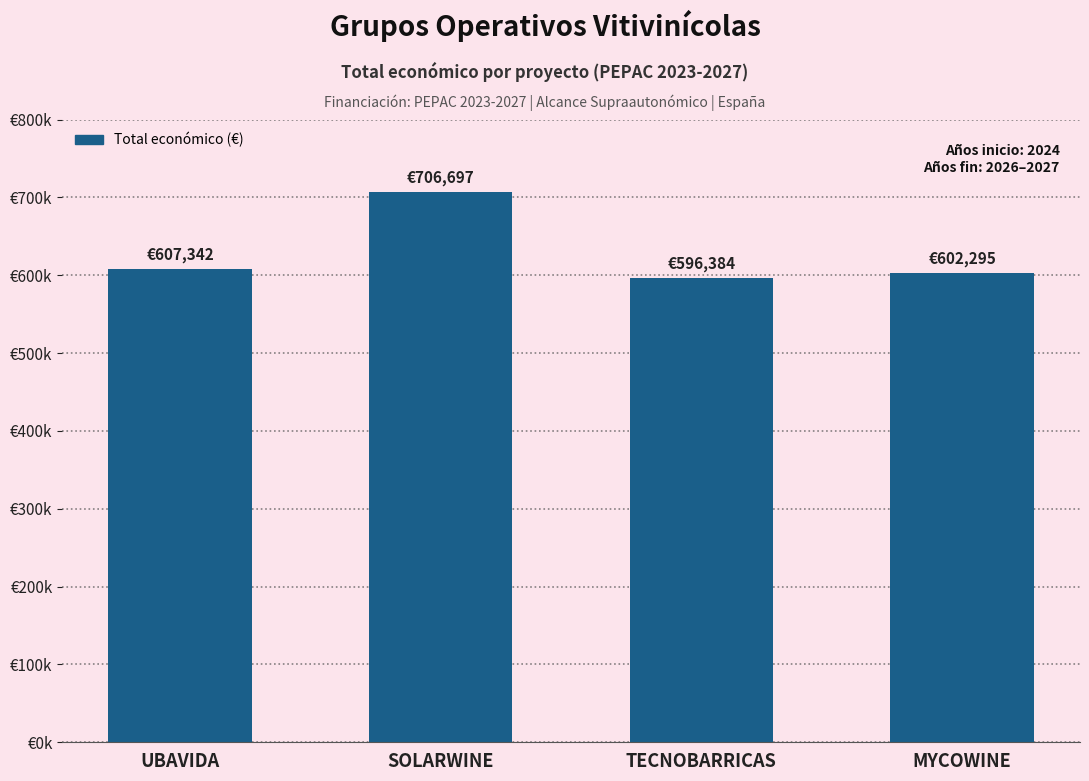

Does the chart contain any negative values?

No